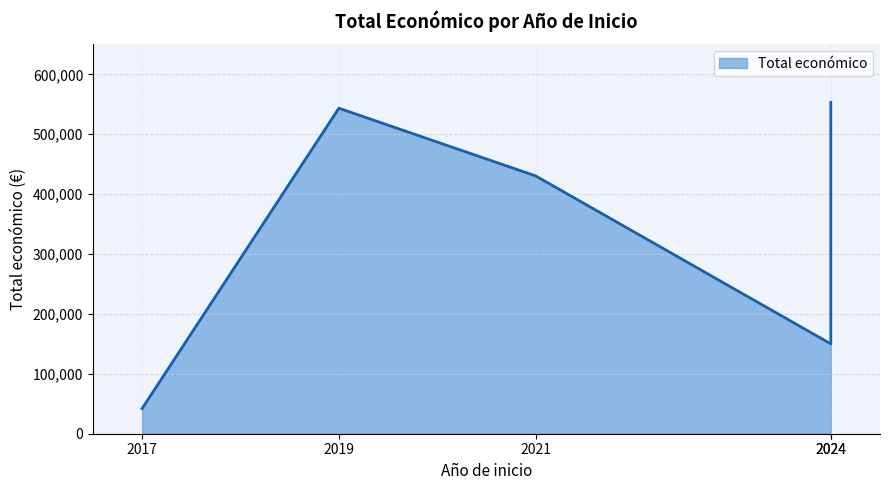

Where is the first local maximum?

2019